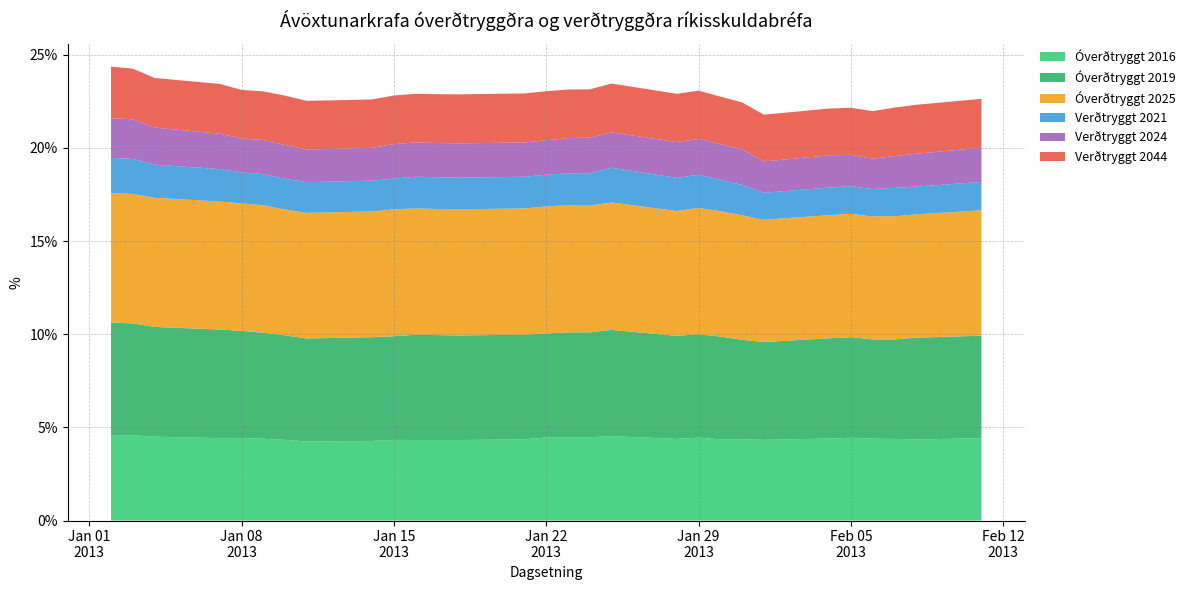

Reading left to right, what are all the values shown in this chart?

Óverðtryggt 2016: 4.5	4.6	4.5	4.4	4.4	4.4	4.3	4.2	4.3	4.3	4.3	4.3	4.3	4.4	4.5	4.5	4.5	4.5	4.4	4.5	4.4	4.4	4.3	4.4	4.4	4.4	4.4	4.3	4.4
Óverðtryggt 2019: 6.1	6.0	5.9	5.8	5.8	5.7	5.6	5.5	5.6	5.6	5.7	5.6	5.6	5.6	5.6	5.6	5.6	5.7	5.5	5.5	5.5	5.3	5.2	5.4	5.4	5.3	5.3	5.5	5.5
Óverðtryggt 2025: 7.0	7.0	6.9	6.9	6.8	6.8	6.8	6.7	6.8	6.8	6.8	6.8	6.8	6.8	6.8	6.8	6.8	6.8	6.7	6.8	6.7	6.7	6.6	6.6	6.6	6.6	6.6	6.6	6.7
Verðtryggt 2021: 1.9	1.9	1.8	1.7	1.7	1.7	1.6	1.6	1.6	1.6	1.7	1.7	1.7	1.7	1.7	1.7	1.7	1.9	1.8	1.8	1.7	1.6	1.4	1.5	1.5	1.5	1.5	1.5	1.5
Verðtryggt 2024: 2.1	2.1	2.0	1.9	1.8	1.8	1.8	1.8	1.8	1.9	1.8	1.8	1.8	1.8	1.9	1.9	1.9	1.9	1.9	1.9	1.9	1.9	1.7	1.7	1.7	1.6	1.7	1.8	1.8
Verðtryggt 2044: 2.8	2.7	2.7	2.7	2.6	2.6	2.6	2.6	2.6	2.6	2.6	2.6	2.6	2.6	2.6	2.6	2.6	2.6	2.6	2.6	2.5	2.5	2.5	2.5	2.5	2.5	2.6	2.6	2.6